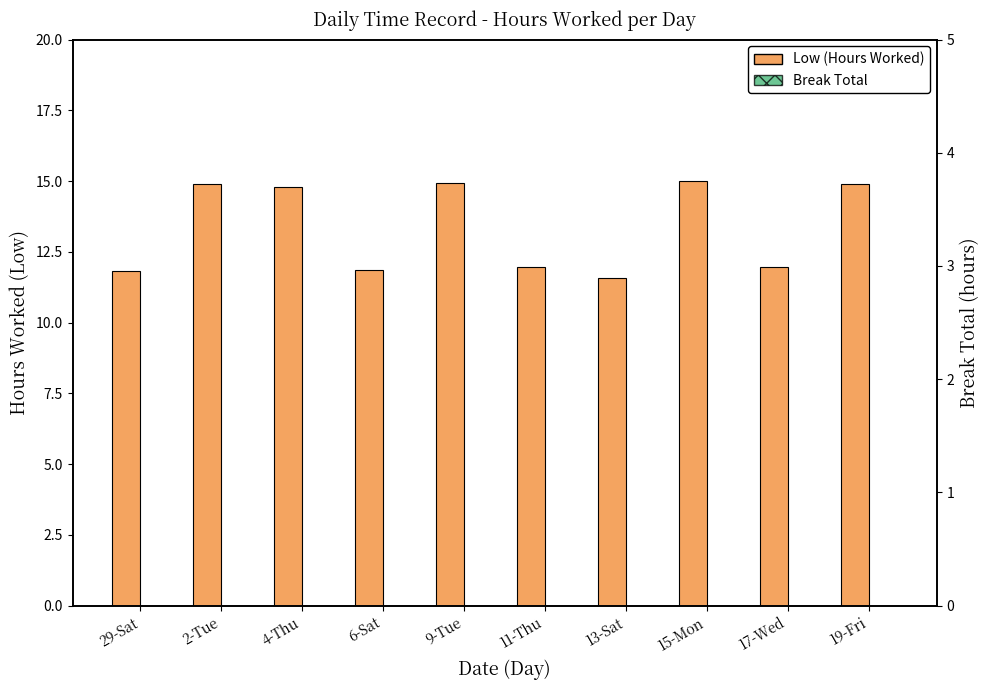

What is the greatest value displayed?

15.0